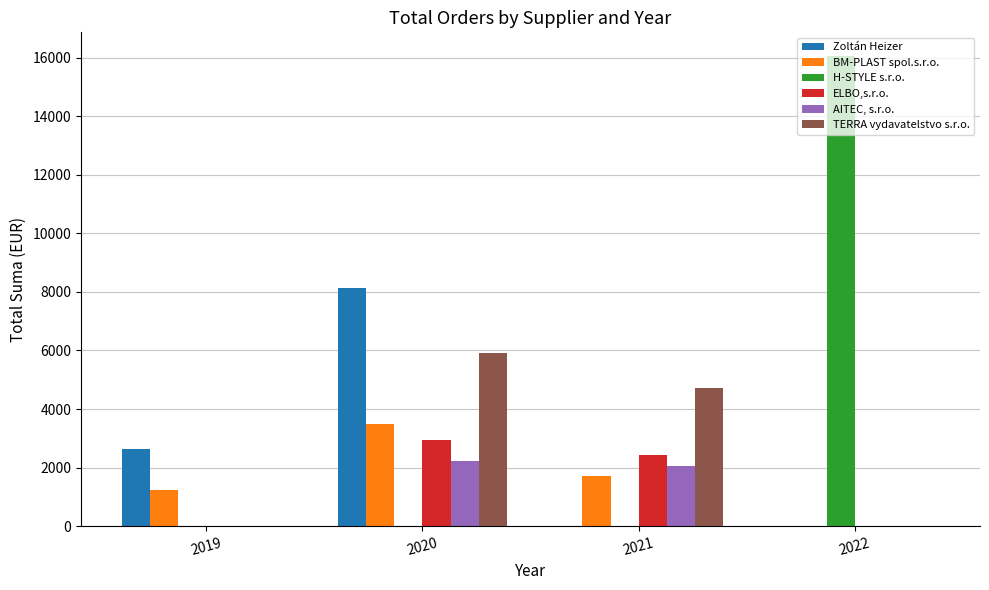

What is the sum of all BM-PLAST spol.s.r.o. values?

6456.0